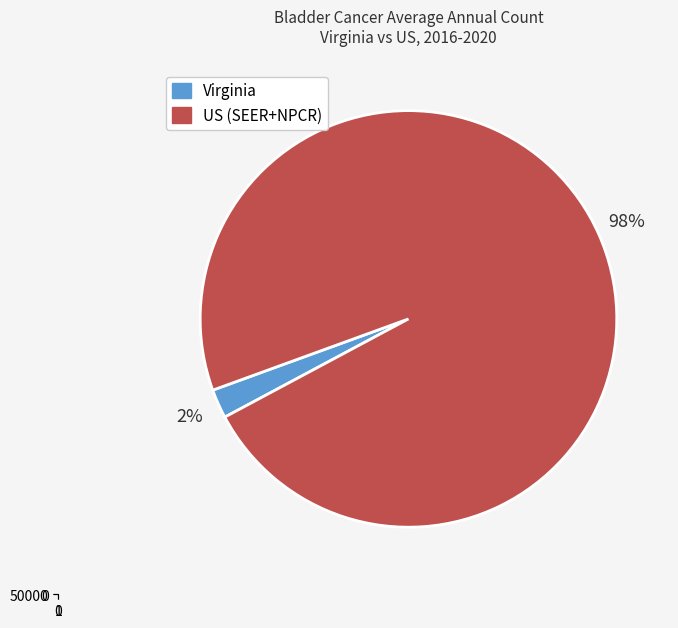

Is there a majority slice in this chart?

Yes